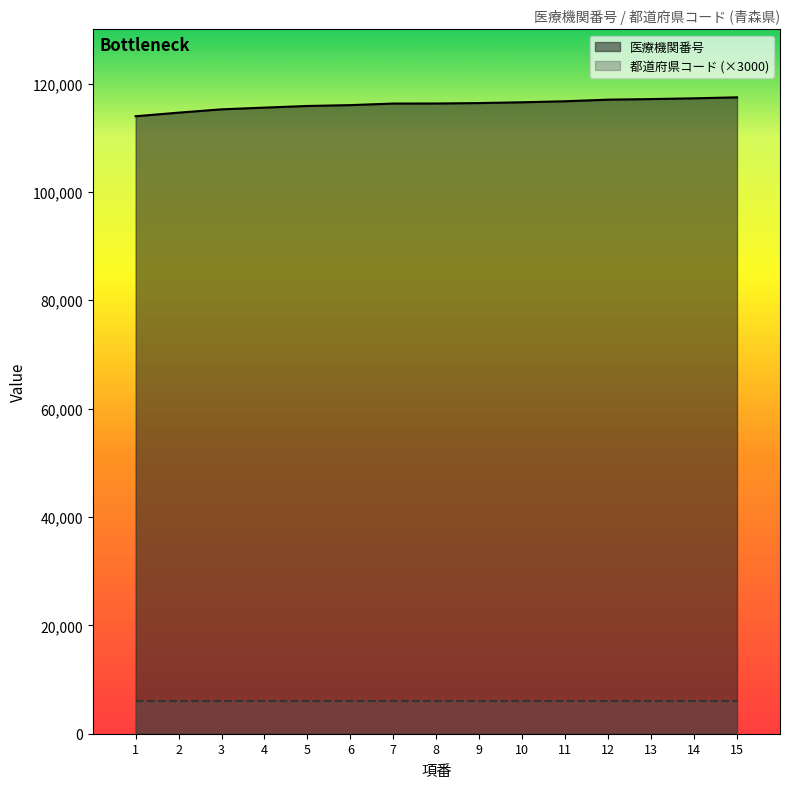

The value at 2 is 114625. True or false?

True